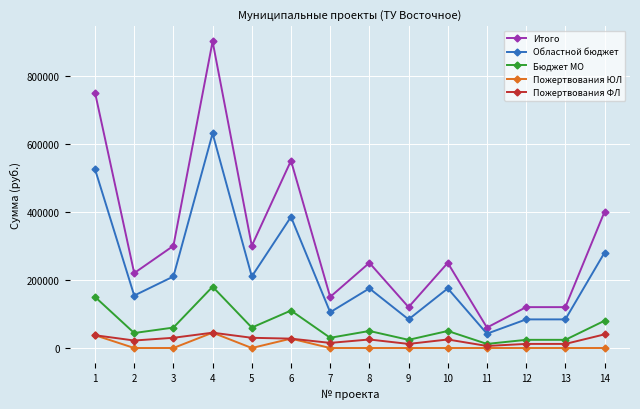

The value of Пожертвования ФЛ at 10 is 25000. True or false?

True